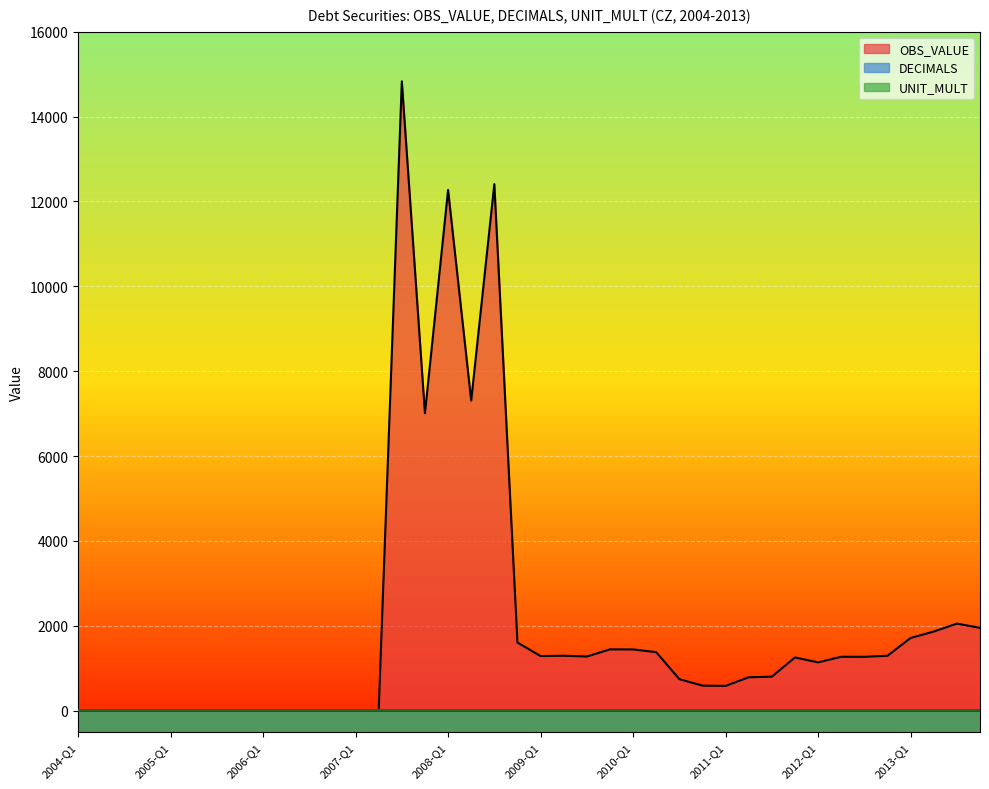

Rank the categories by OBS_VALUE value from highest to lowest.

2007-Q3, 2008-Q3, 2008-Q1, 2008-Q2, 2007-Q4, 2013-Q3, 2013-Q4, 2013-Q2, 2013-Q1, 2008-Q4, 2009-Q4, 2010-Q1, 2010-Q2, 2009-Q2, 2012-Q4, 2009-Q1, 2009-Q3, 2012-Q2, 2012-Q3, 2011-Q4, 2012-Q1, 2011-Q3, 2011-Q2, 2010-Q3, 2010-Q4, 2011-Q1, 2004-Q1, 2004-Q2, 2004-Q3, 2004-Q4, 2005-Q1, 2005-Q2, 2005-Q3, 2005-Q4, 2006-Q1, 2006-Q2, 2006-Q3, 2006-Q4, 2007-Q1, 2007-Q2